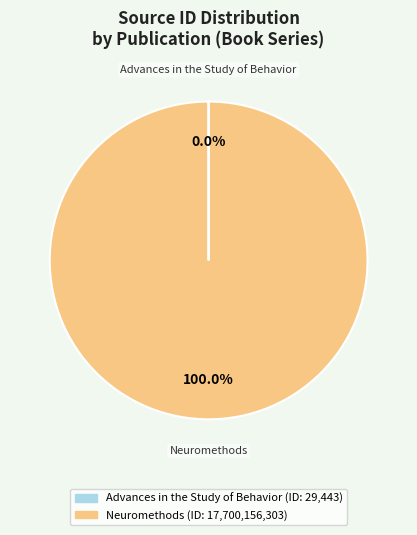

The Neuromethods slice represents 86% of the pie. True or false?

False